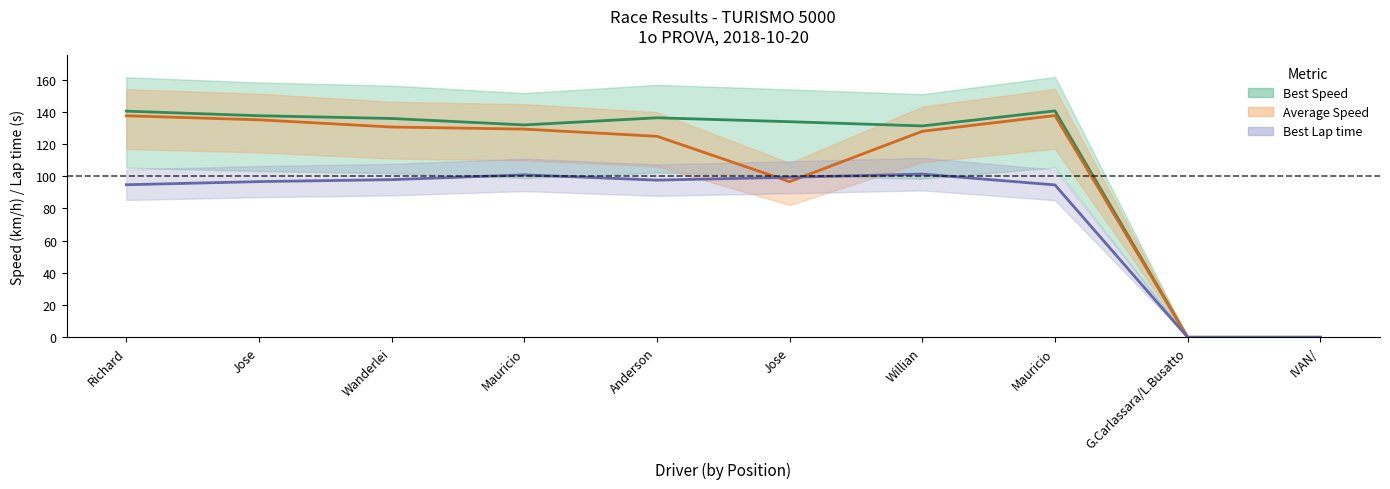

How many distinct data groups are displayed?

3